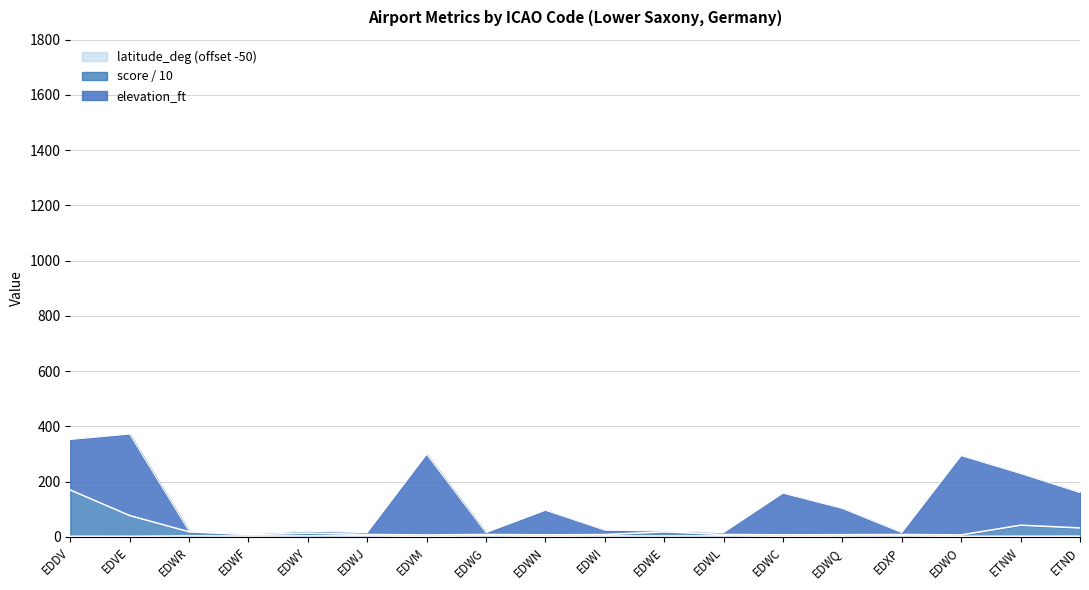

True or false: score and latitude_deg intersect in this chart.

False